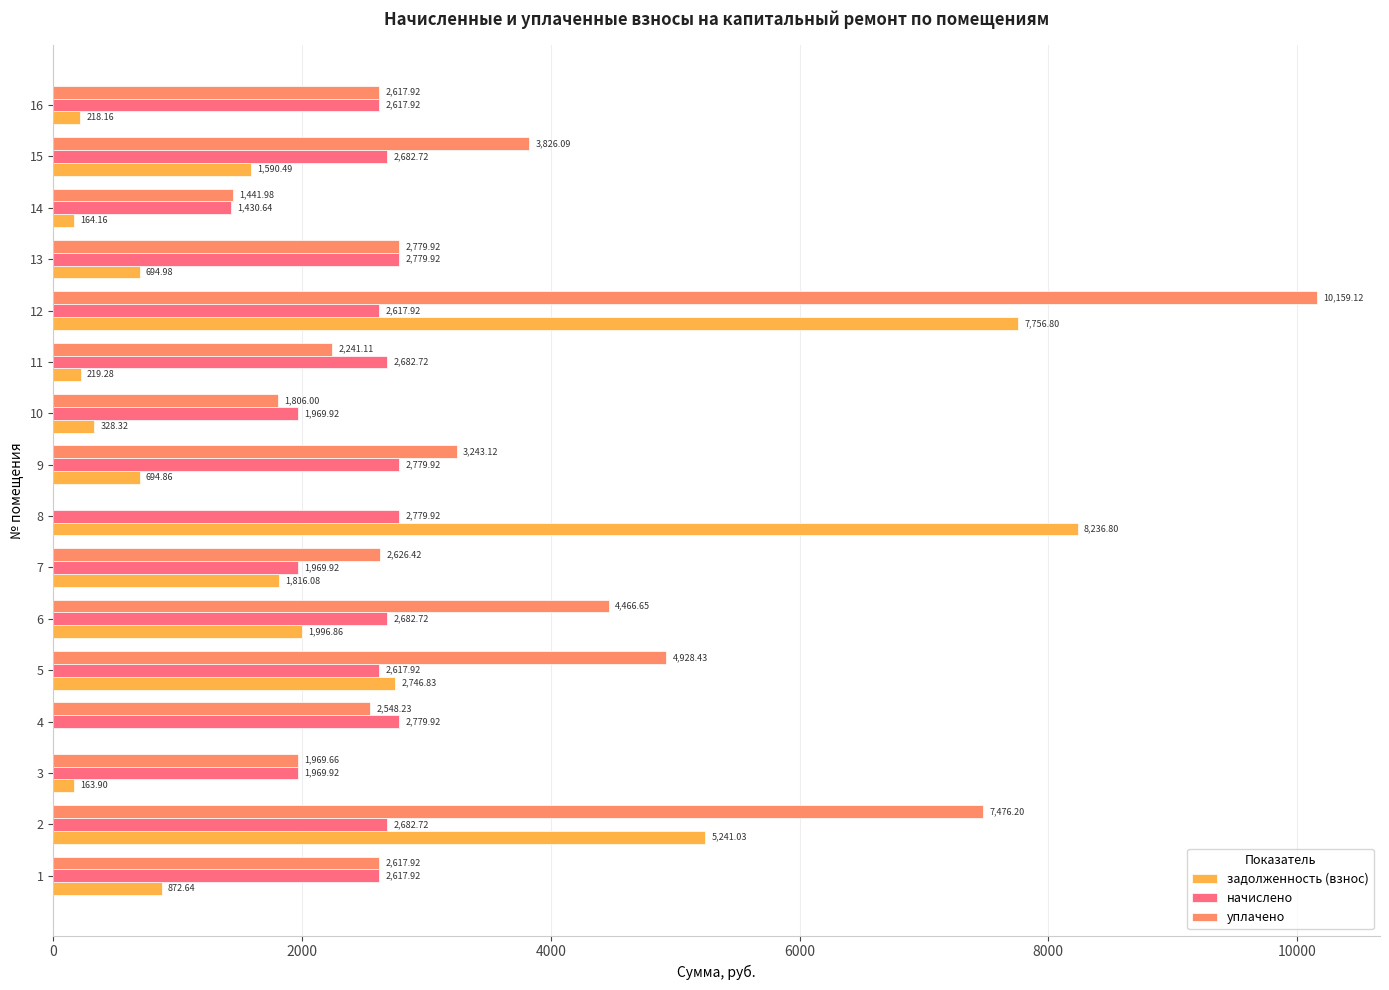

What is the sum of all уплачено values?

54748.8